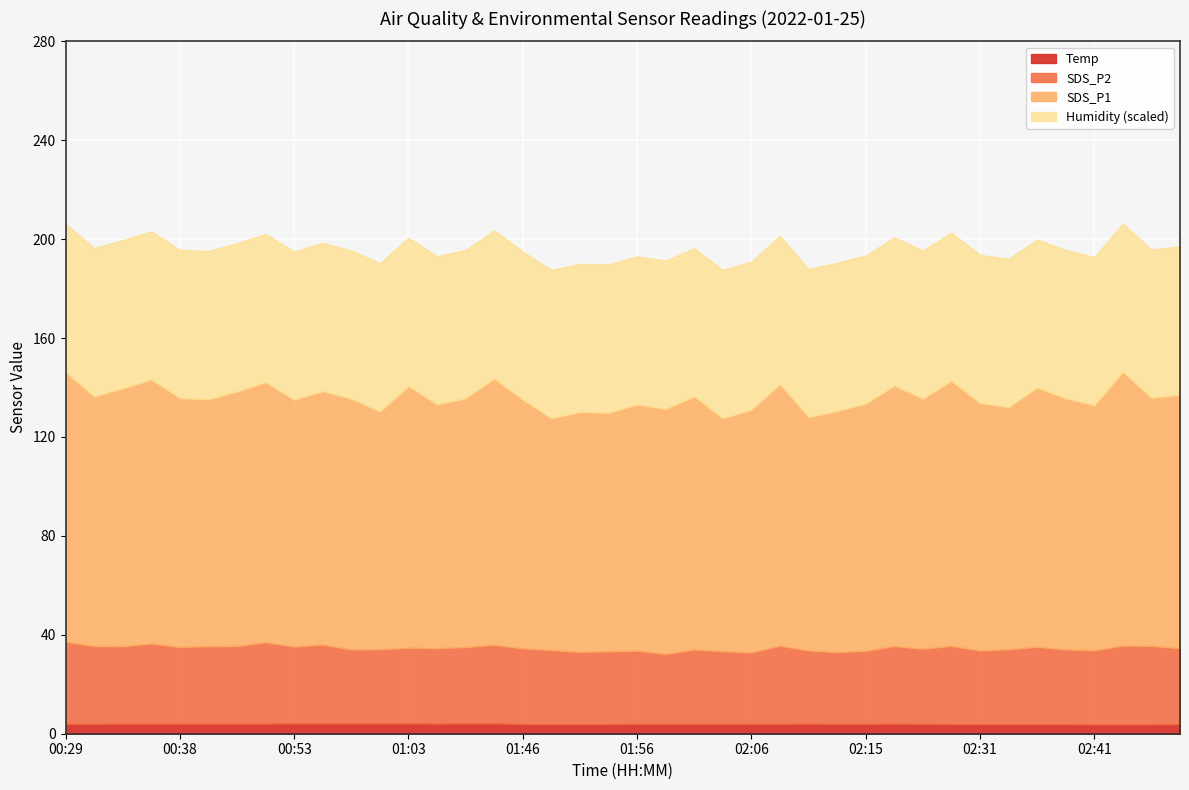

What are all the series names shown in the legend?

Temp, SDS_P2, SDS_P1, Humidity (scaled)